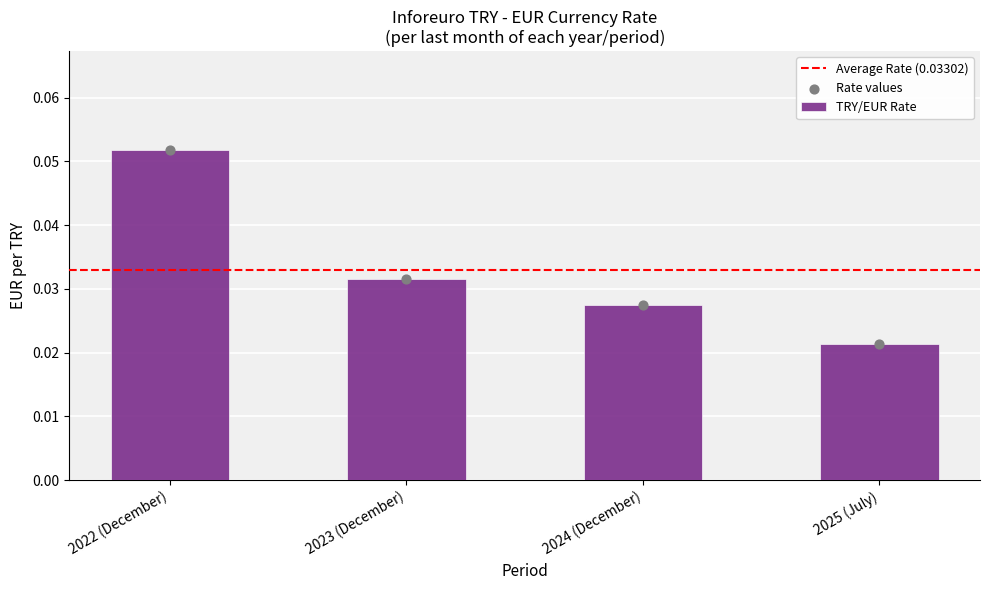

Which has a higher value, 2023 (December) or 2025 (July)?

2023 (December)